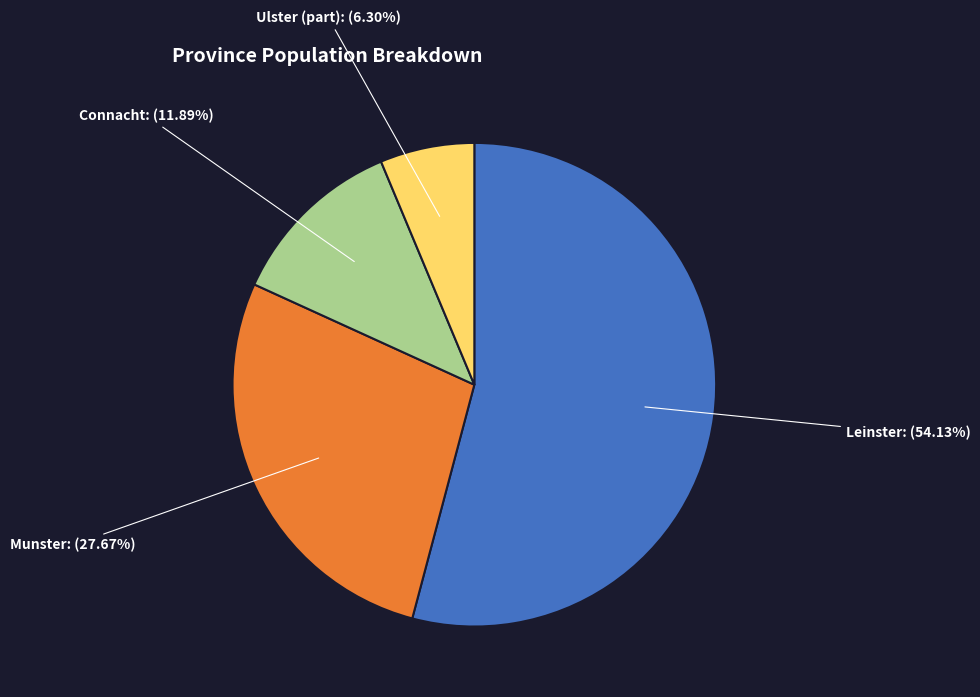

Does any single category account for the majority?

Yes